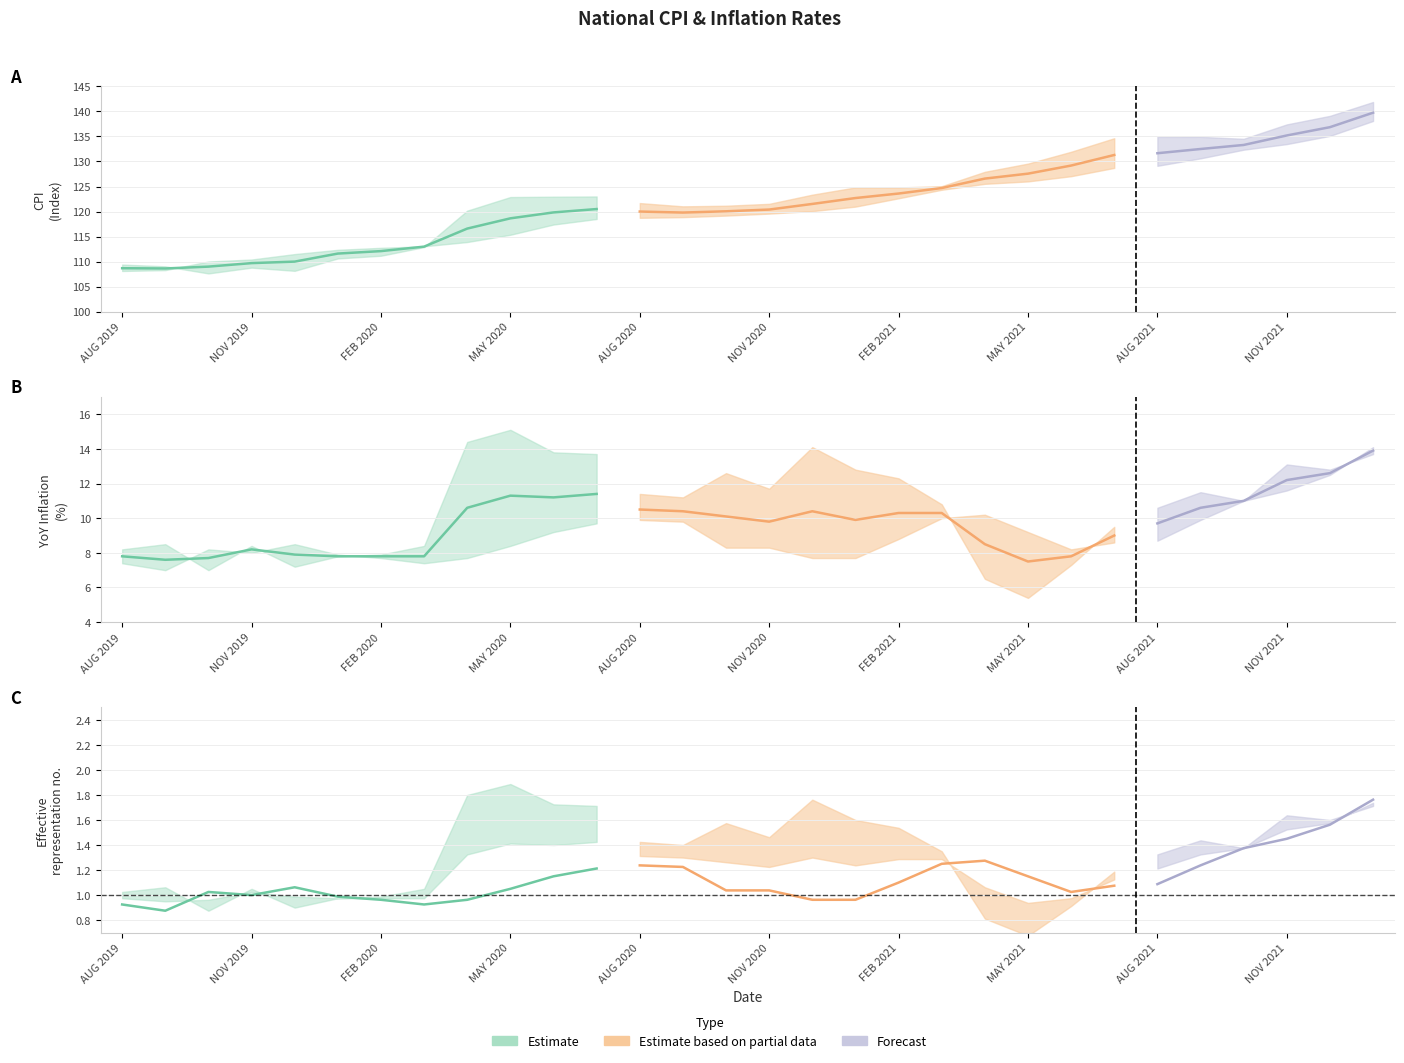

What is the label of the 15th point from the left?

OCT_2020